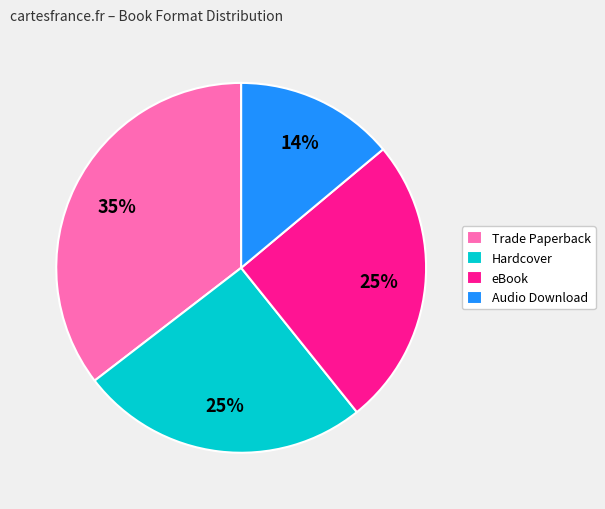

Is it true that Trade Paperback is 35% of the pie?

True